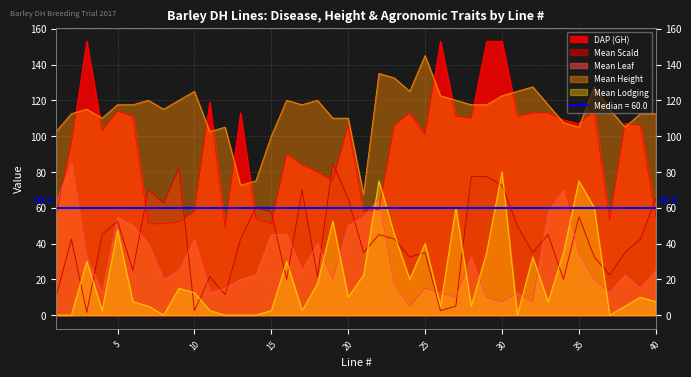

Which series changed the most between 22 and 23?

Mean Leaf